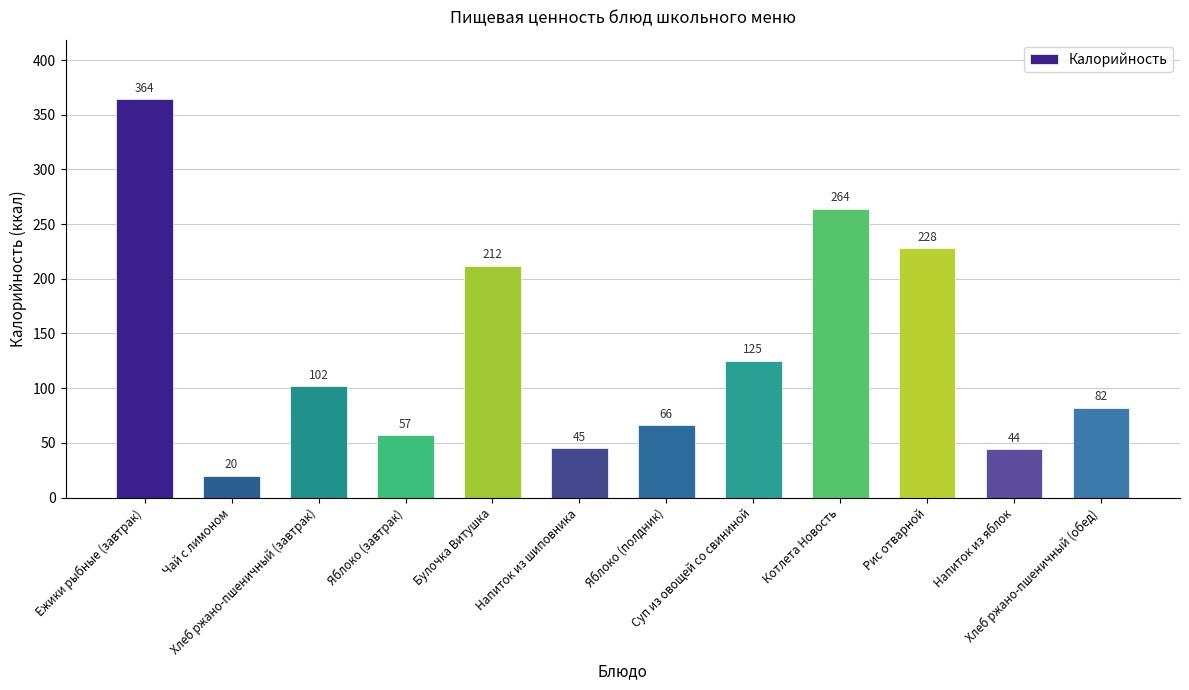

Where does the data first go above 102?

Ежики рыбные (завтрак)